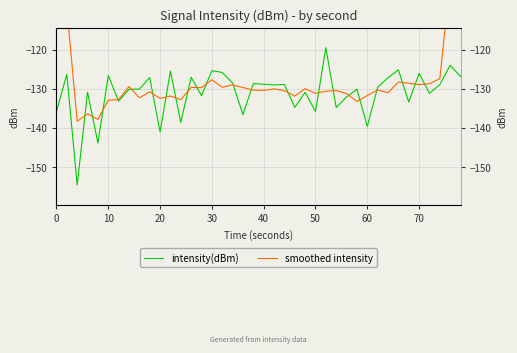

Which series has the largest range (max minus min)?

smoothed intensity